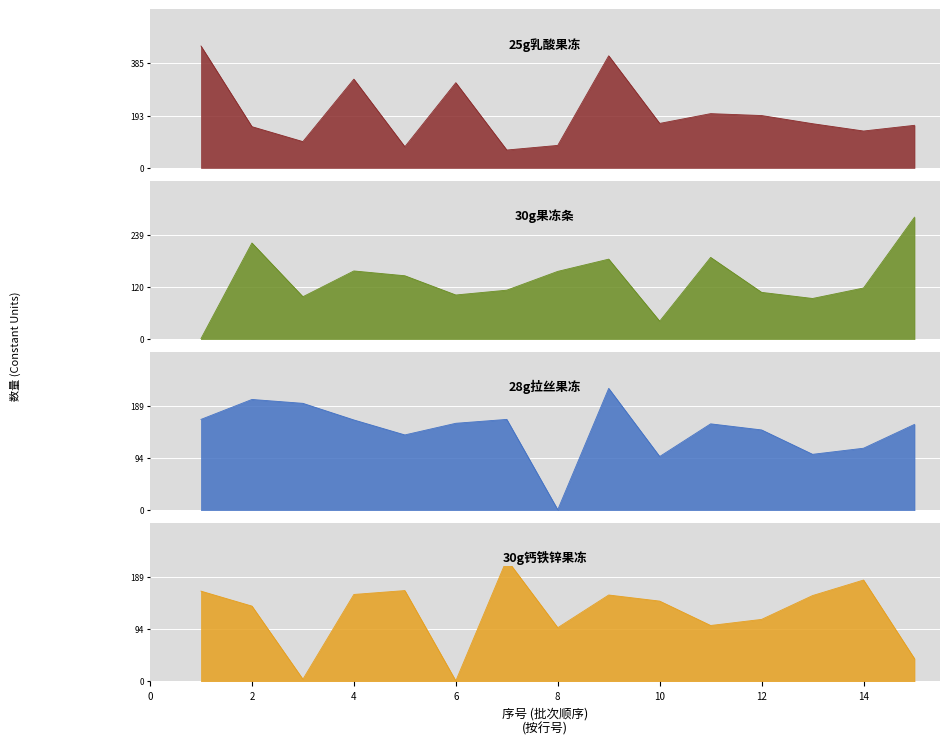

How many data points in 30g钙铁锌果冻 are above 145?

7